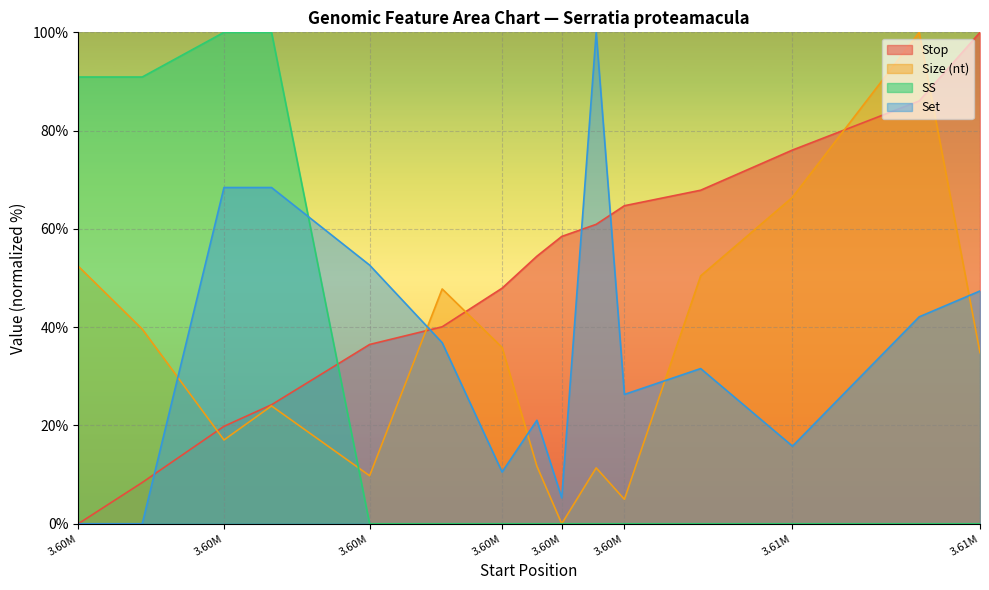

At which label does Stop first exceed 54?

3603528